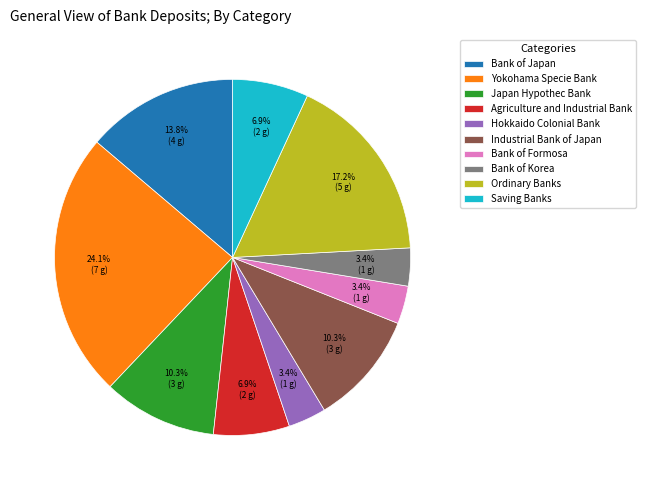

Which category has the biggest portion of the pie?

Yokohama Specie Bank